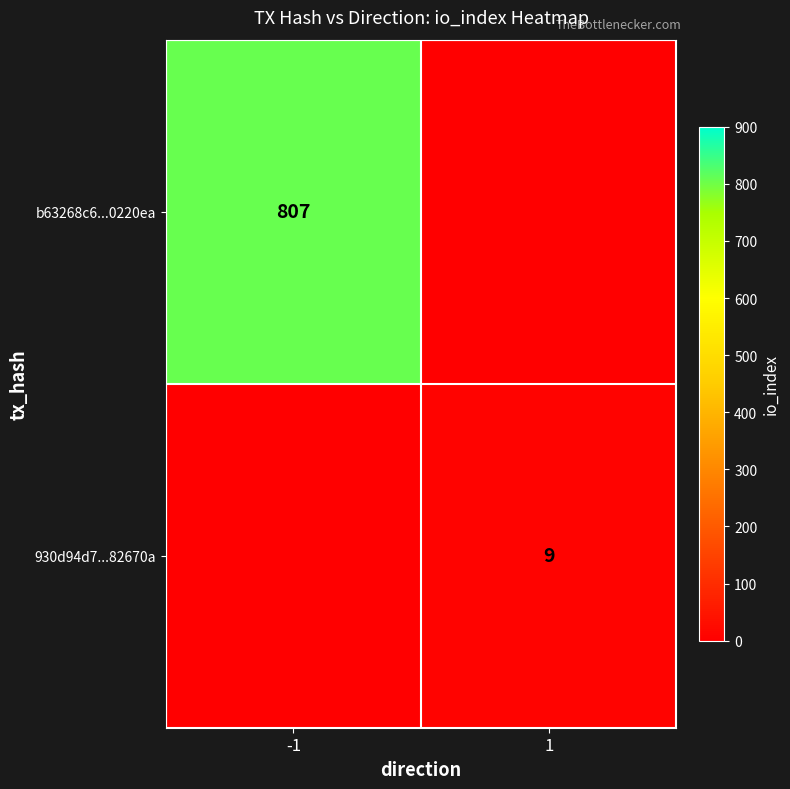

The value of 930d94d7...82670a at 1 is 9. True or false?

True